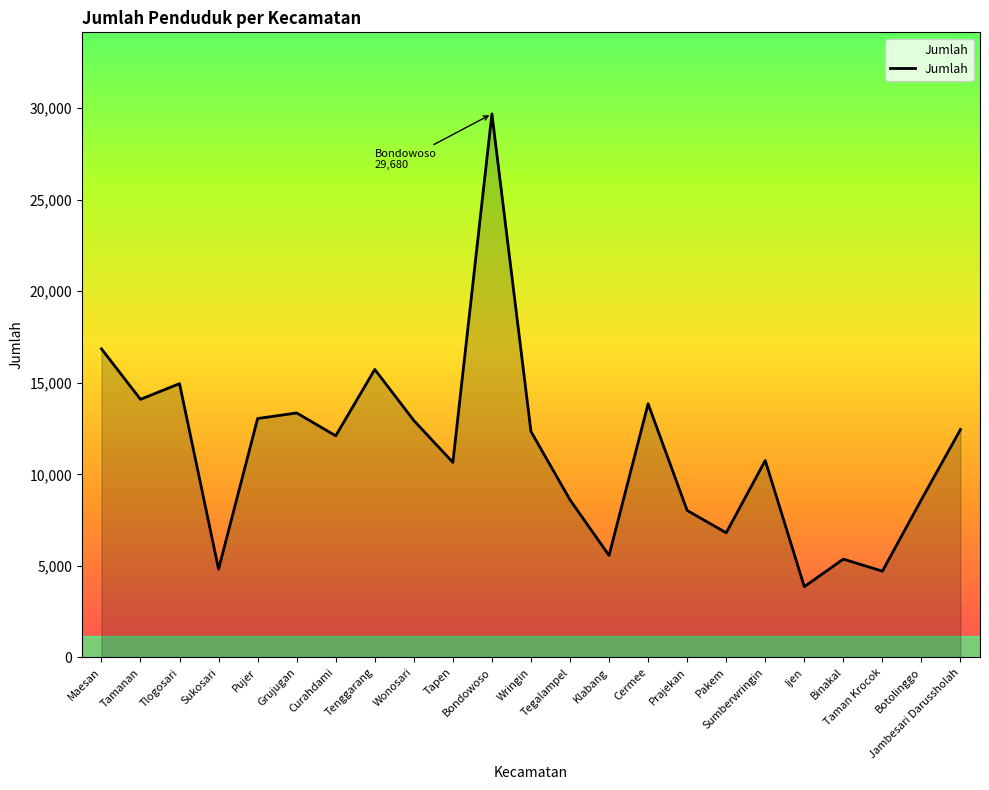

What is the change in value from Tapen to Jambesari Darussholah?

+1798